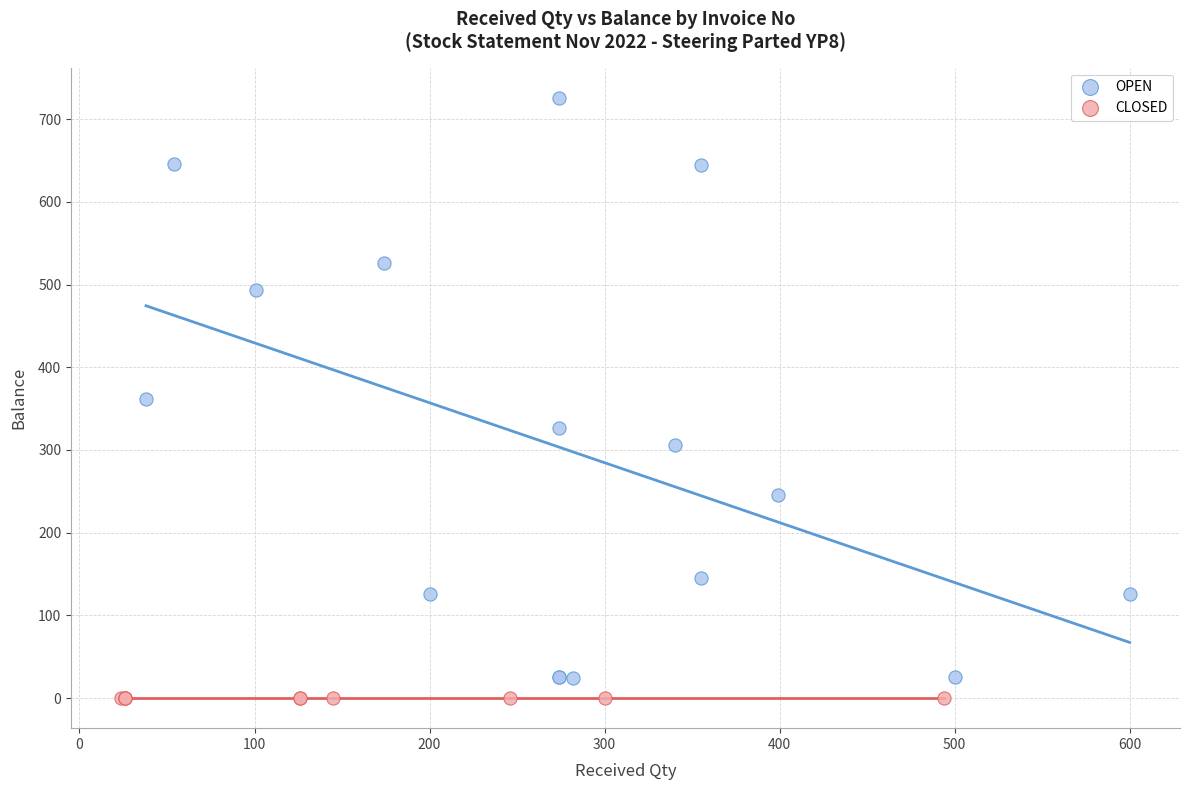

What are all the series names shown in the legend?

OPEN, CLOSED